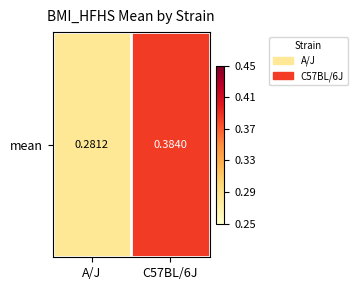

List the labels in order of value, largest first.

C57BL/6J, A/J